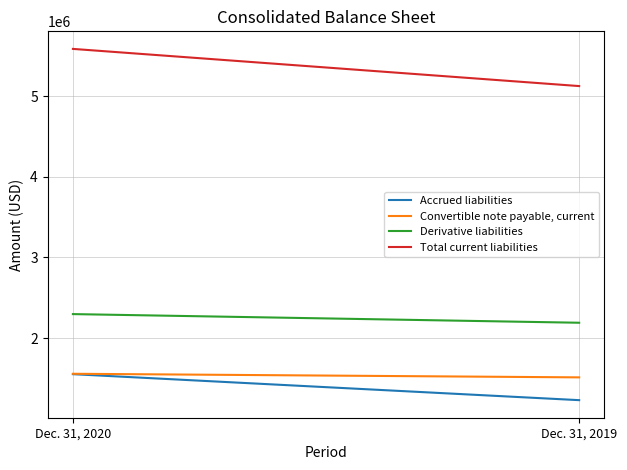

Which series has the largest range (max minus min)?

Total current liabilities